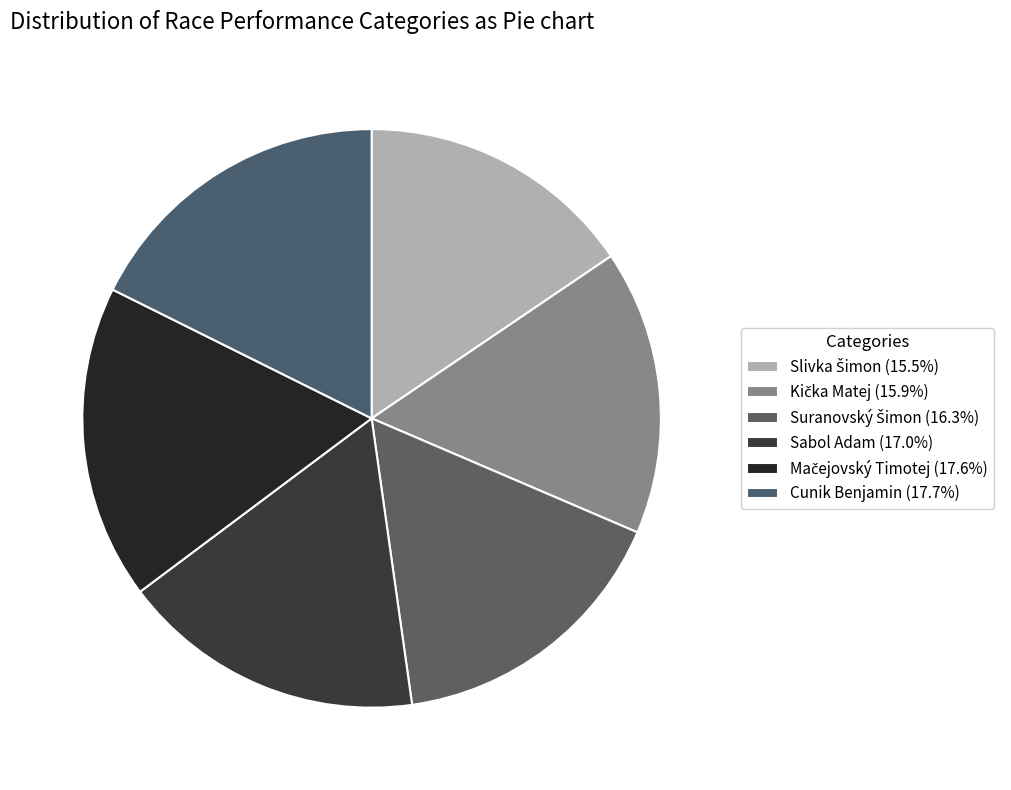

Does any single category account for the majority?

No